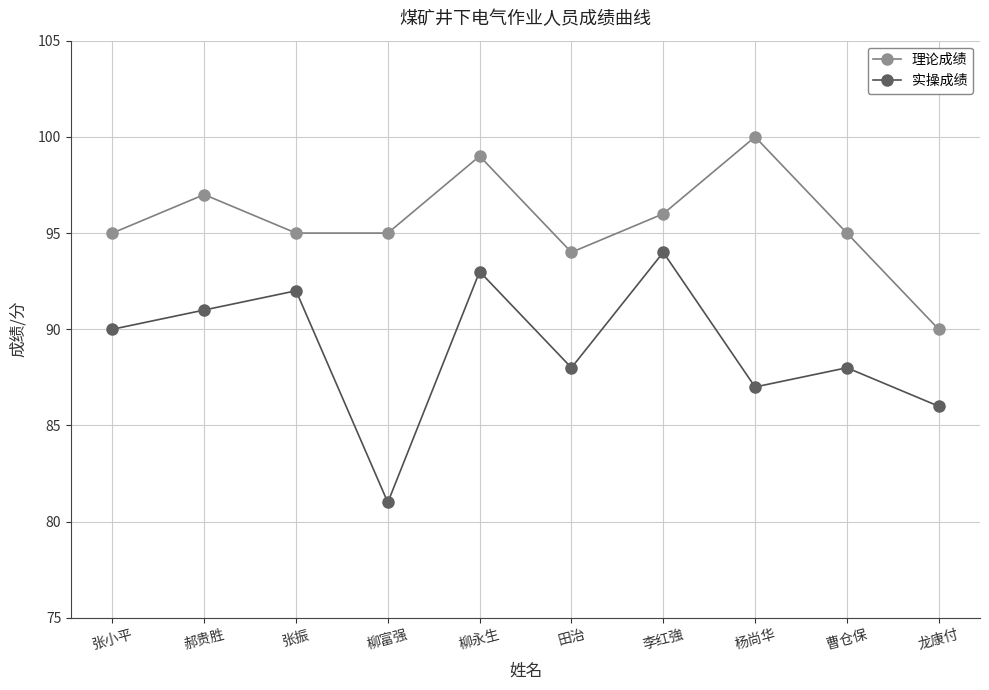

At which category is the sum across all series the highest?

柳永生